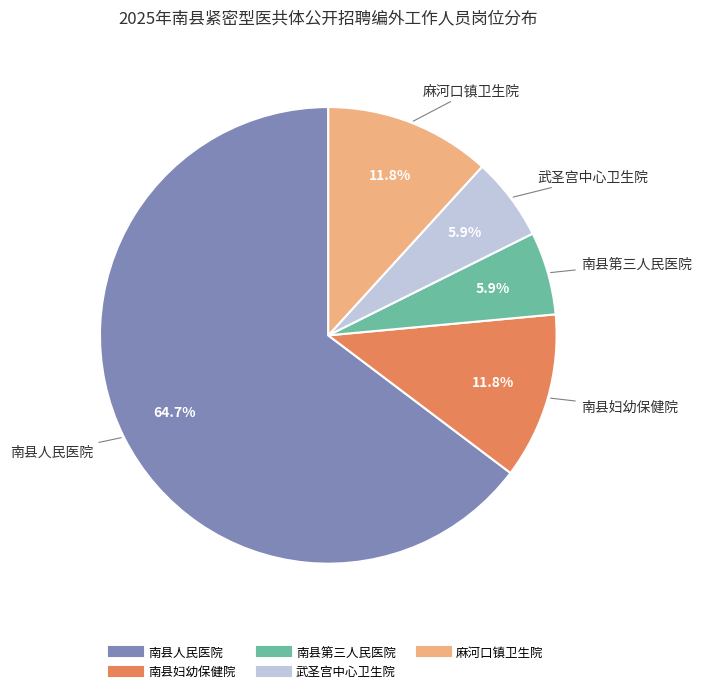

Which slice is the largest?

南县人民医院